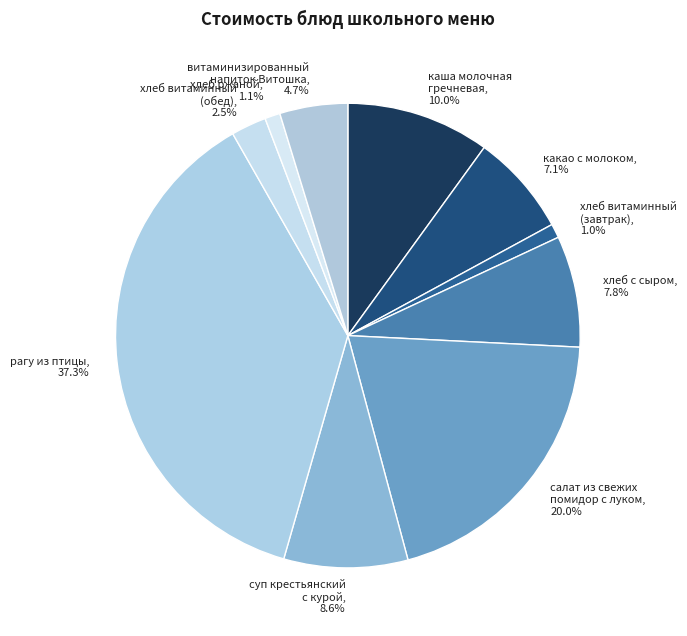

Which slice is the largest?

рагу из птицы